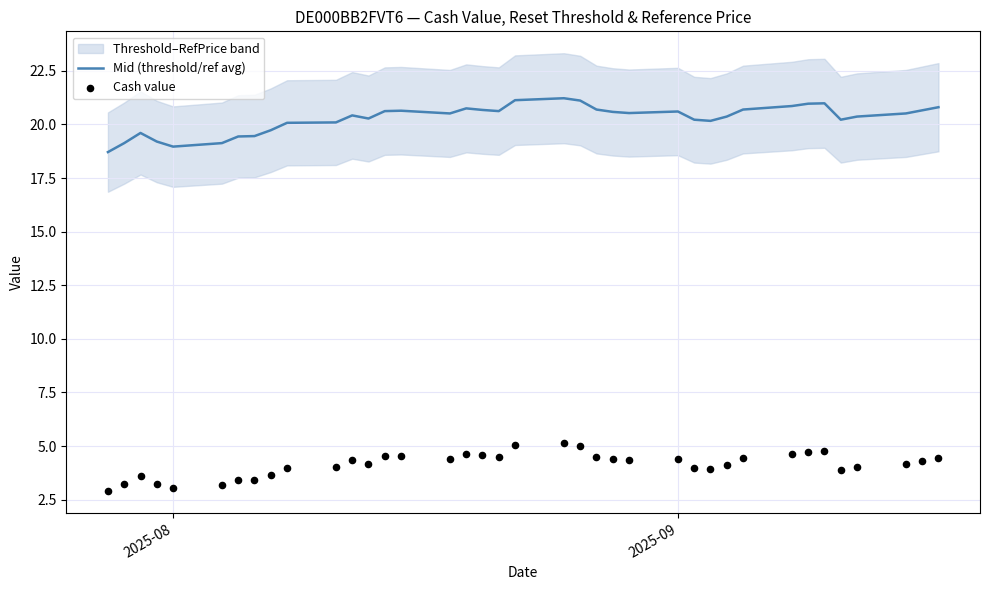

Which series contains the highest Y value?

Mid (threshold/ref avg)